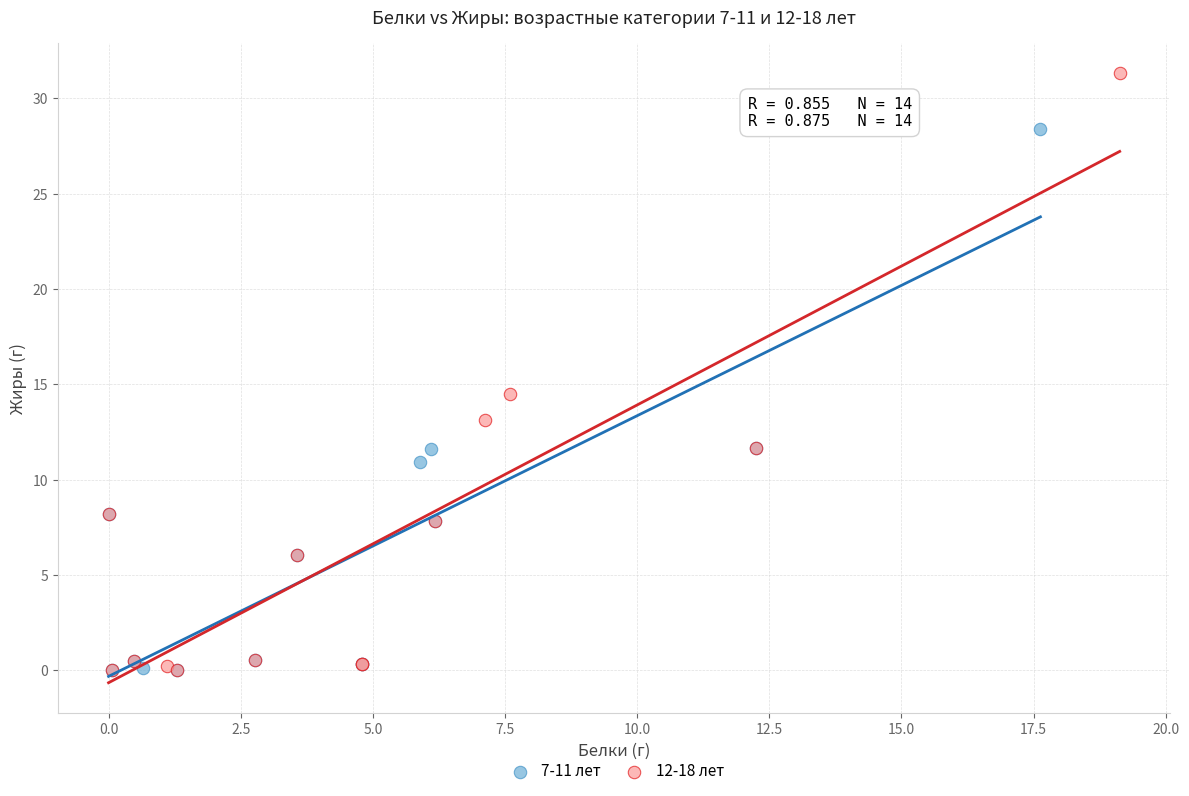

Which series has the widest spread of Y values?

12-18 лет